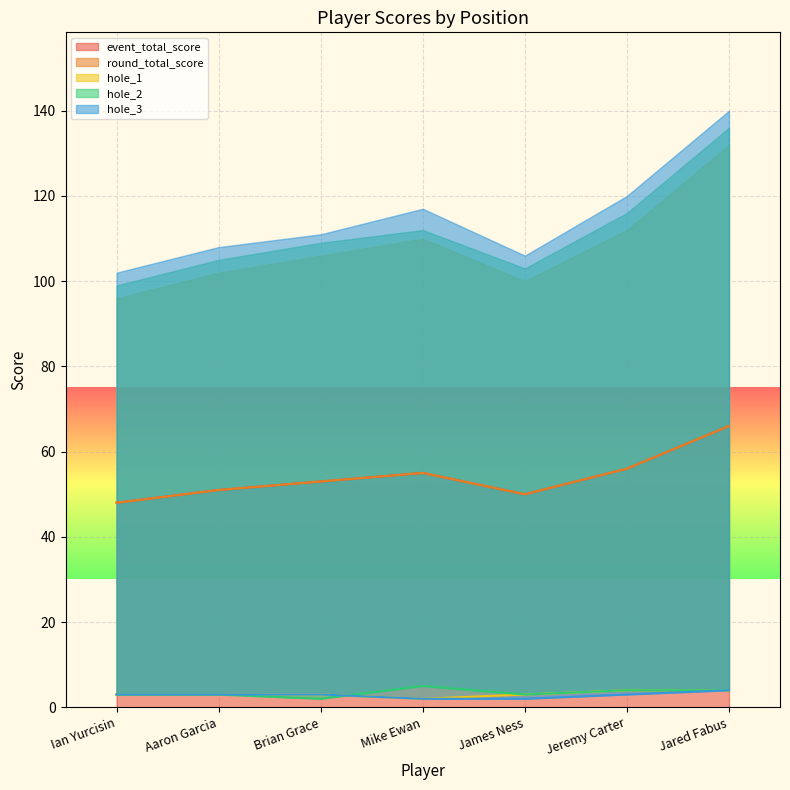

At which label does event_total_score reach its minimum?

Ian Yurcisin